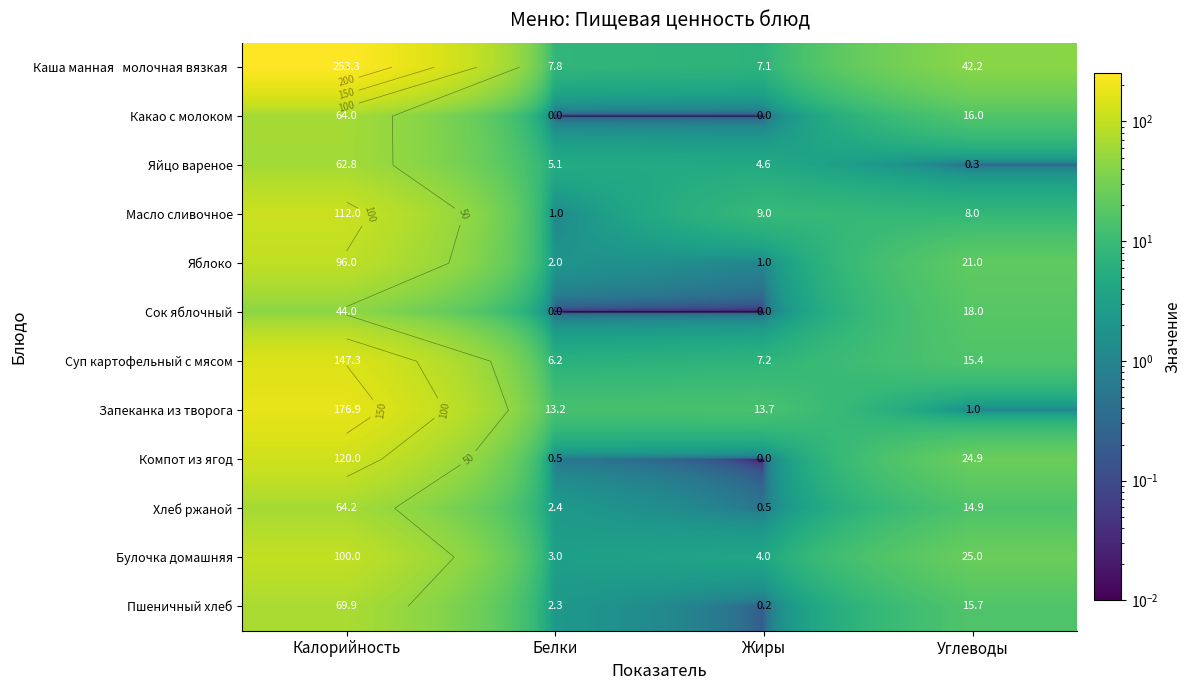

At which category is the sum across all series the highest?

Калорийность